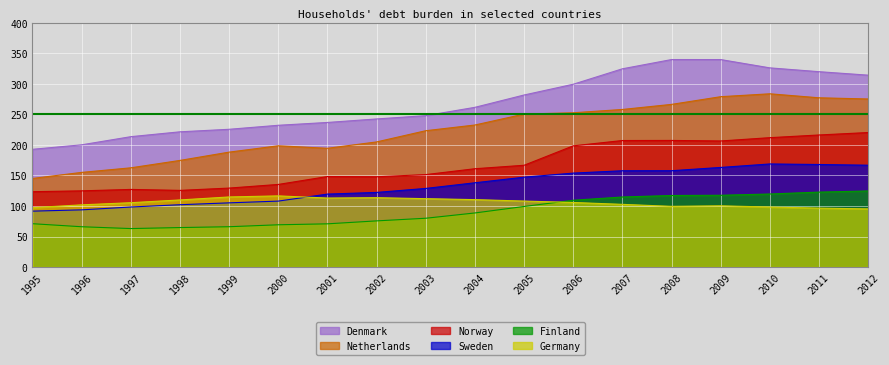

True or false: Denmark has more than 0 interior local peaks.

True